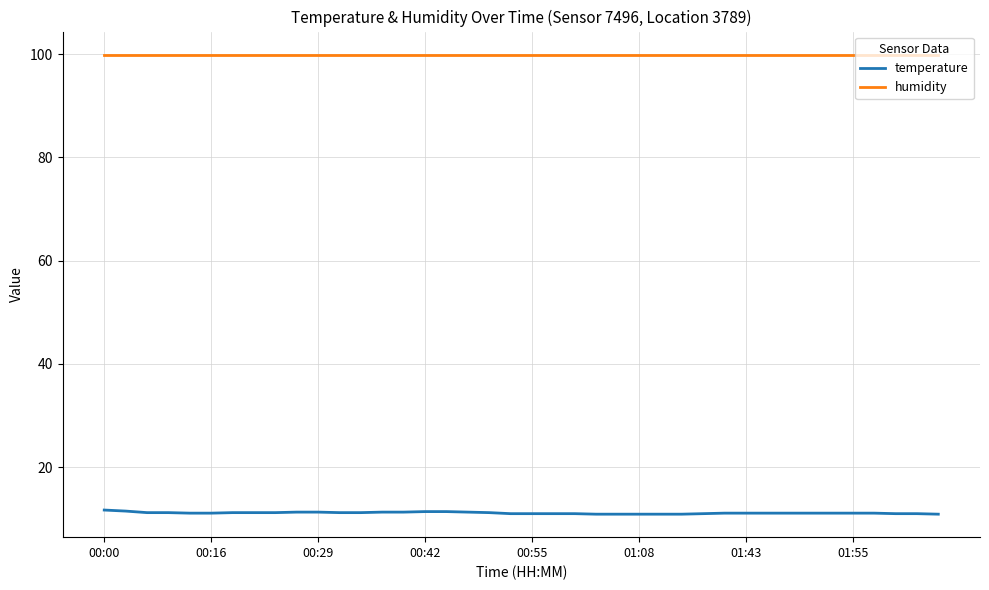

True or false: humidity and temperature cross at least once.

False